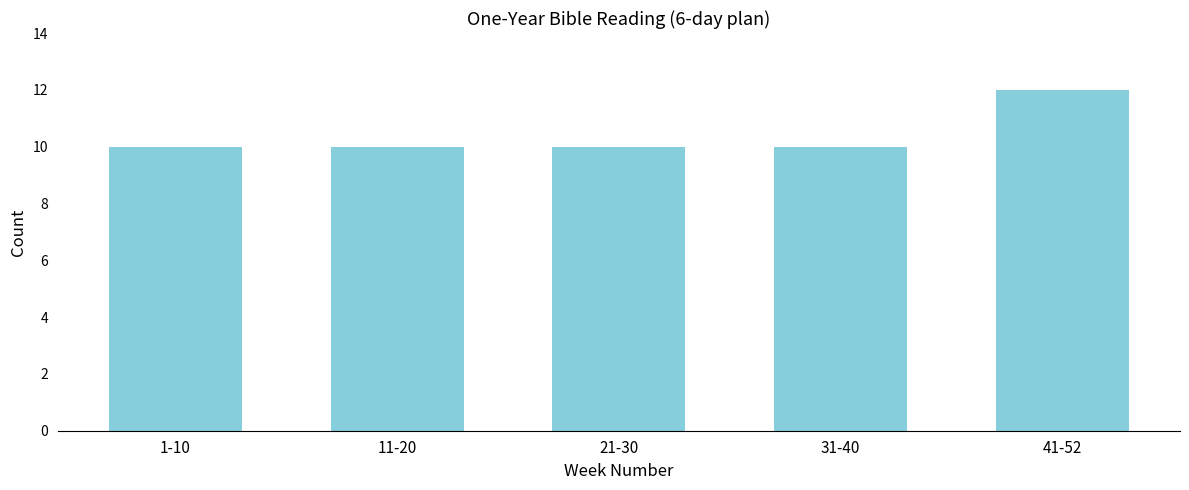

Reading left to right, extract all data points from this chart.

1-10=10	11-20=10	21-30=10	31-40=10	41-52=12